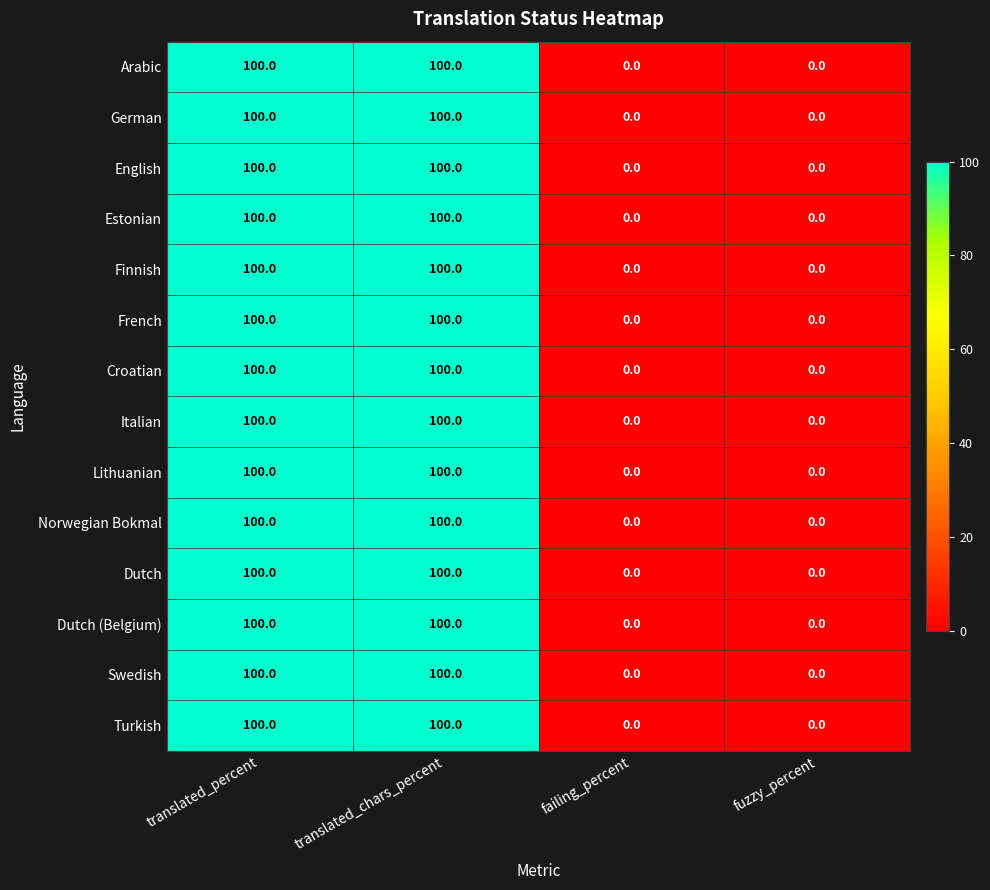

Is the value of Estonian at failing_percent greater than the value of French at translated_percent?

No